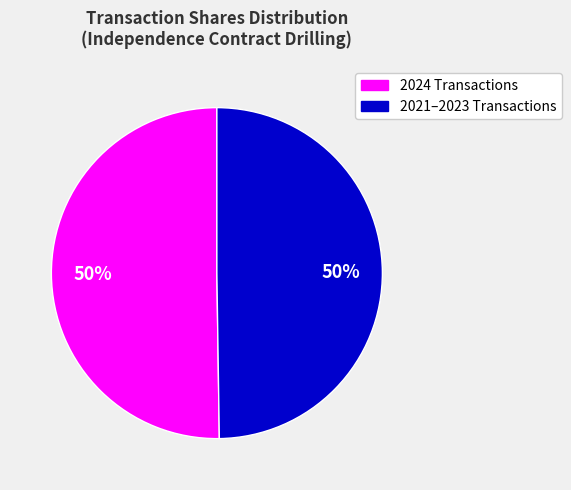

Count the number of slices in the pie.

2